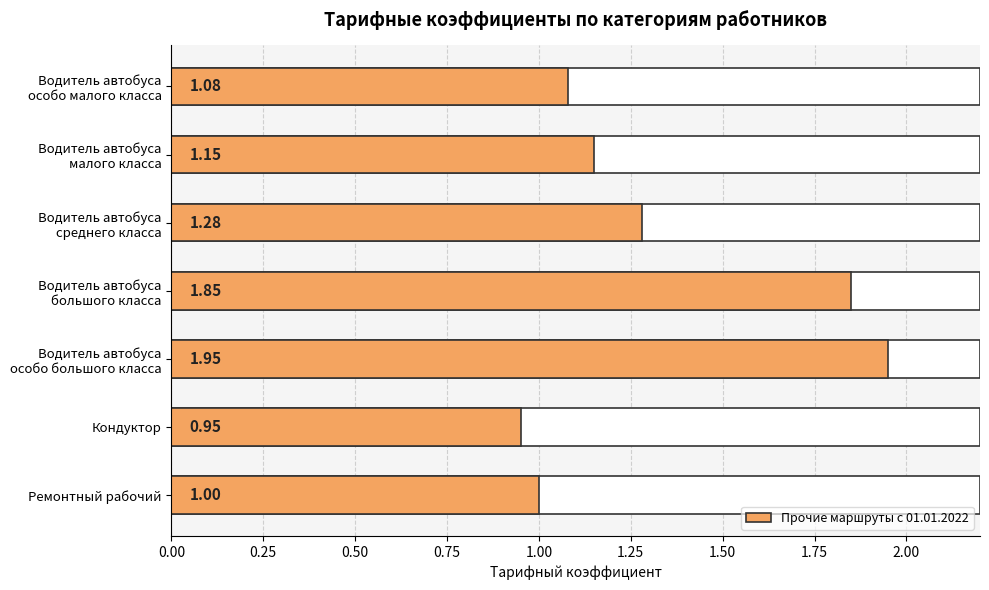

Reading left to right, list all the values displayed in this chart.

1.1	1.1	1.3	1.9	1.9	0.9	1.0